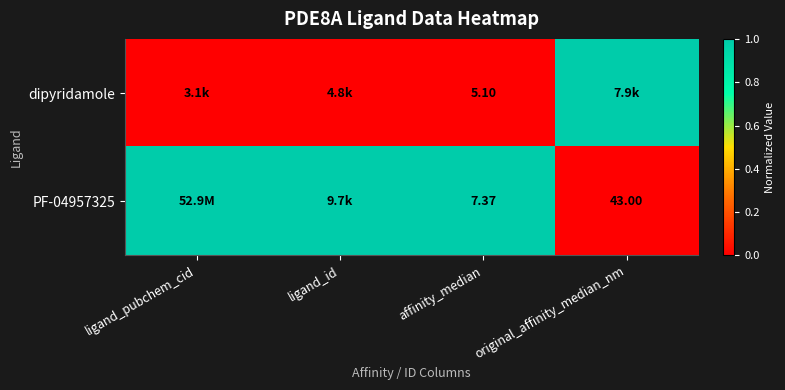

Rank the series by their average value, from highest to lowest.

PF-04957325, dipyridamole